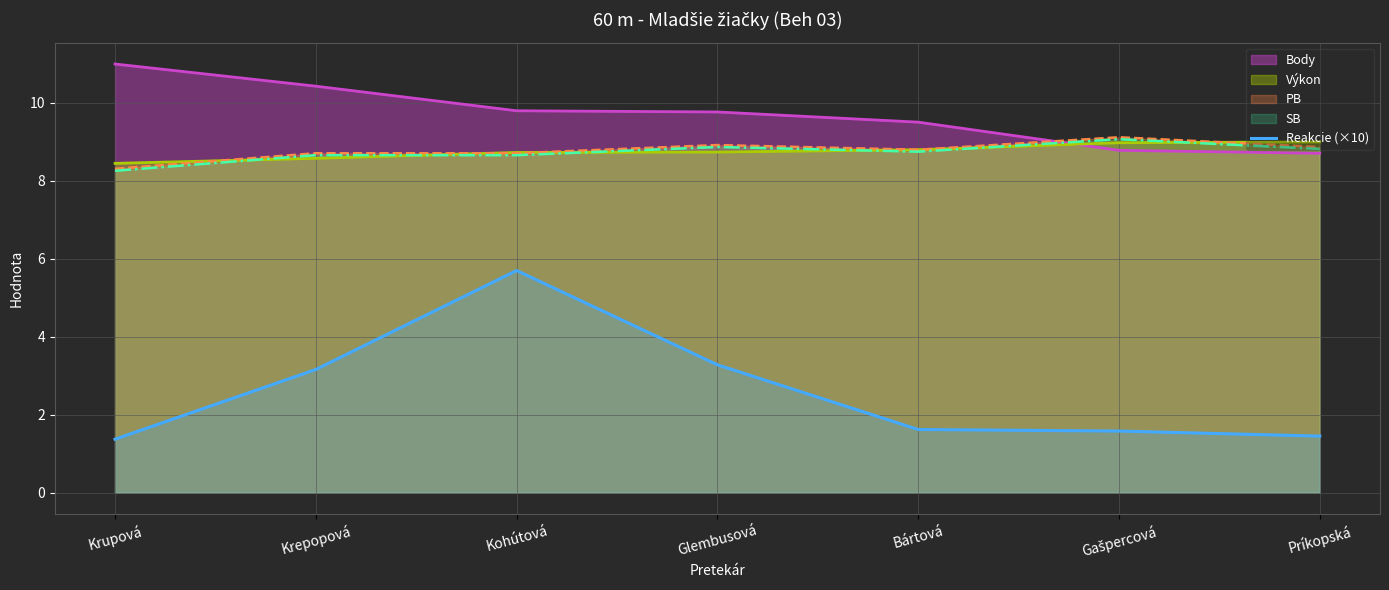

Which series has the widest spread of values?

Reakcie (×10)